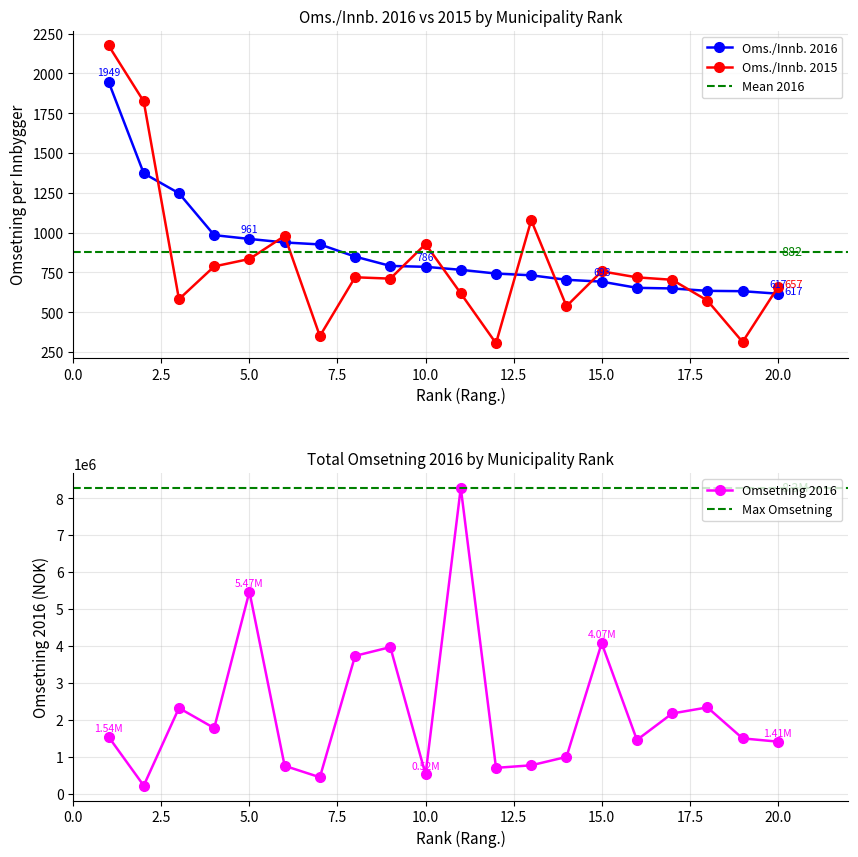

What is the difference between the highest and lowest values at 6?

750890.4